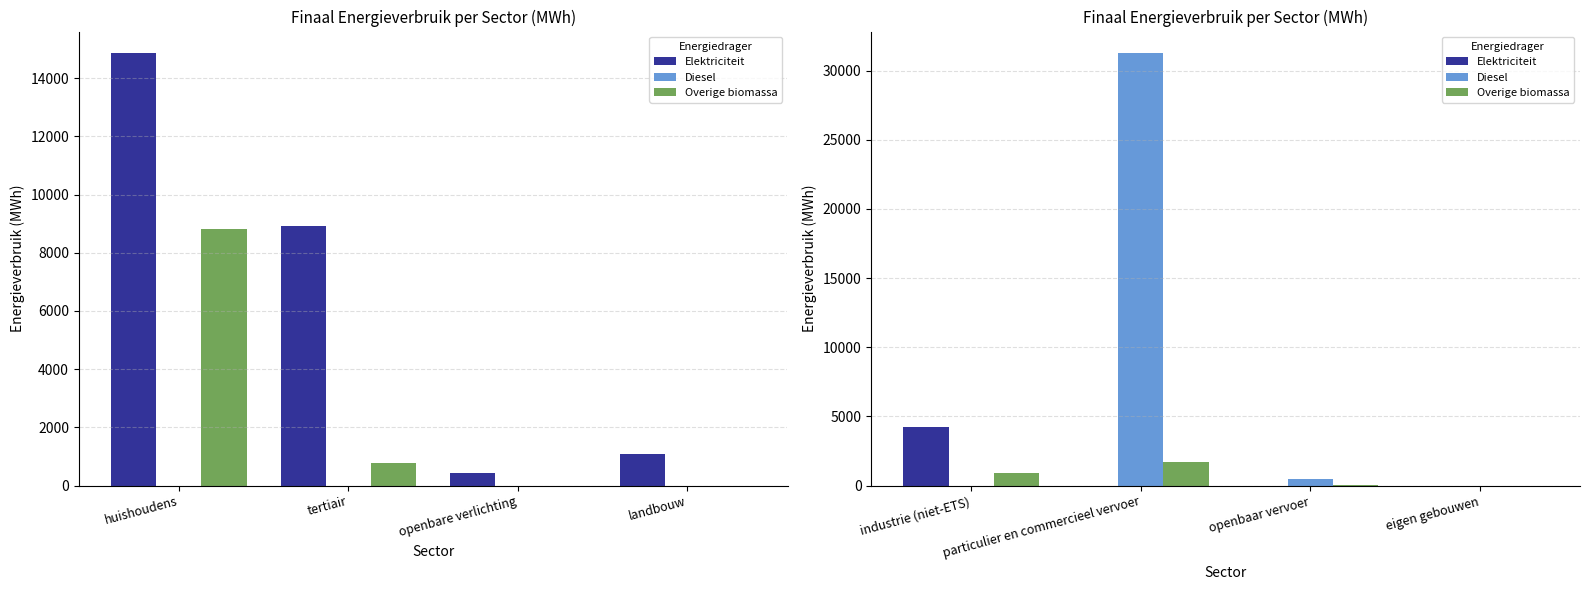

What is the total value across all series at openbaar vervoer?

476.9